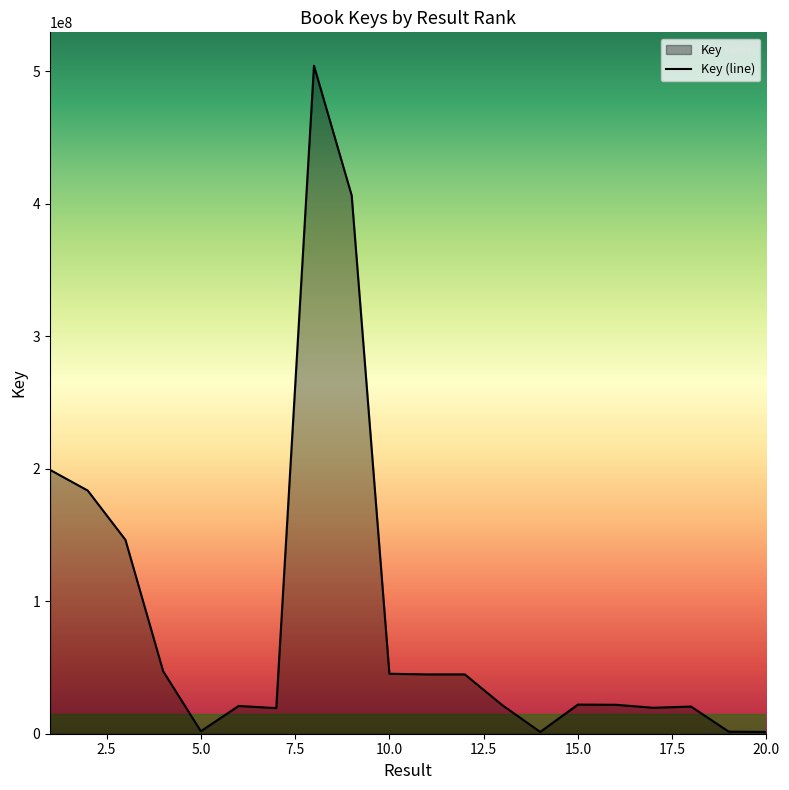

True or false: the data shows 769574 at 14.

False